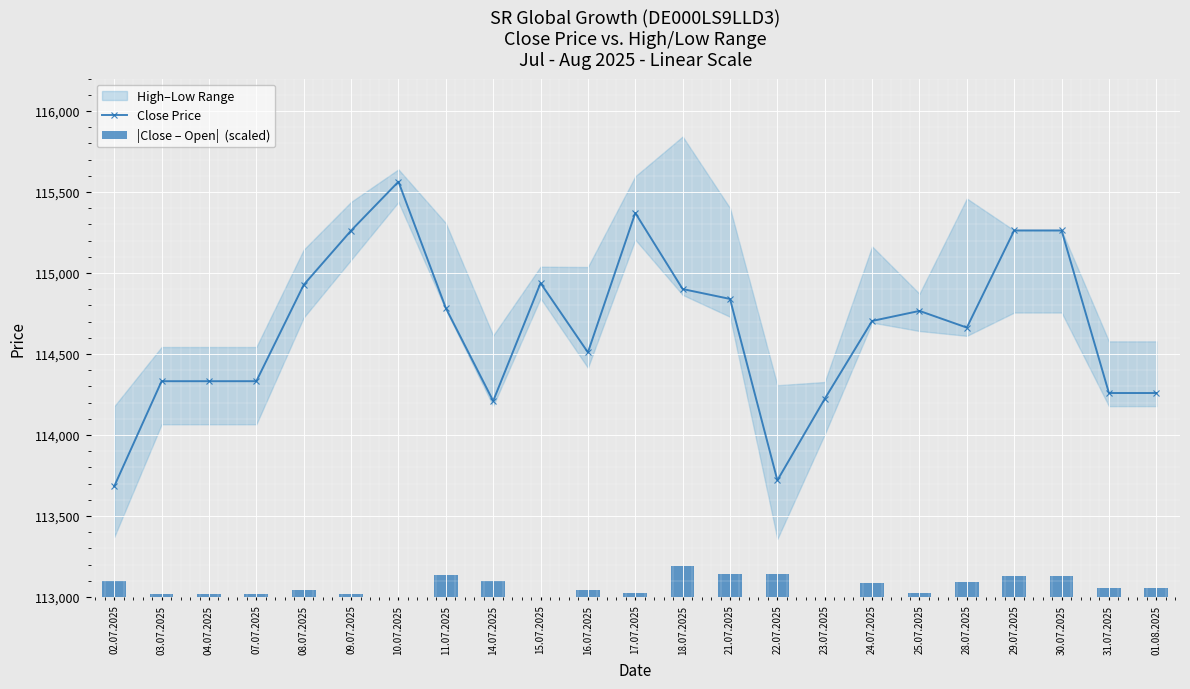

What is the minimum value for Close Price?

113683